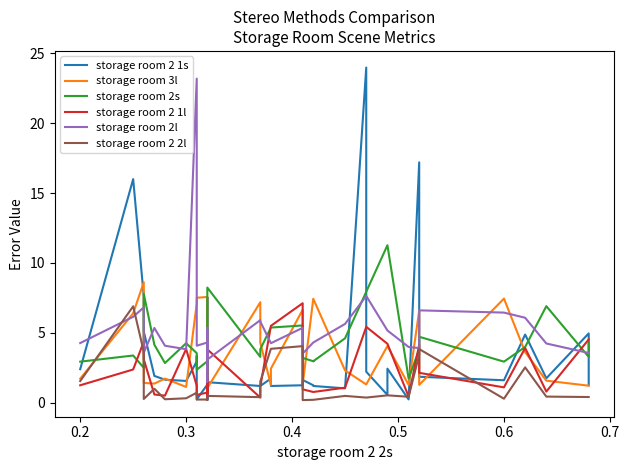

Does the chart have visible grid lines?

No